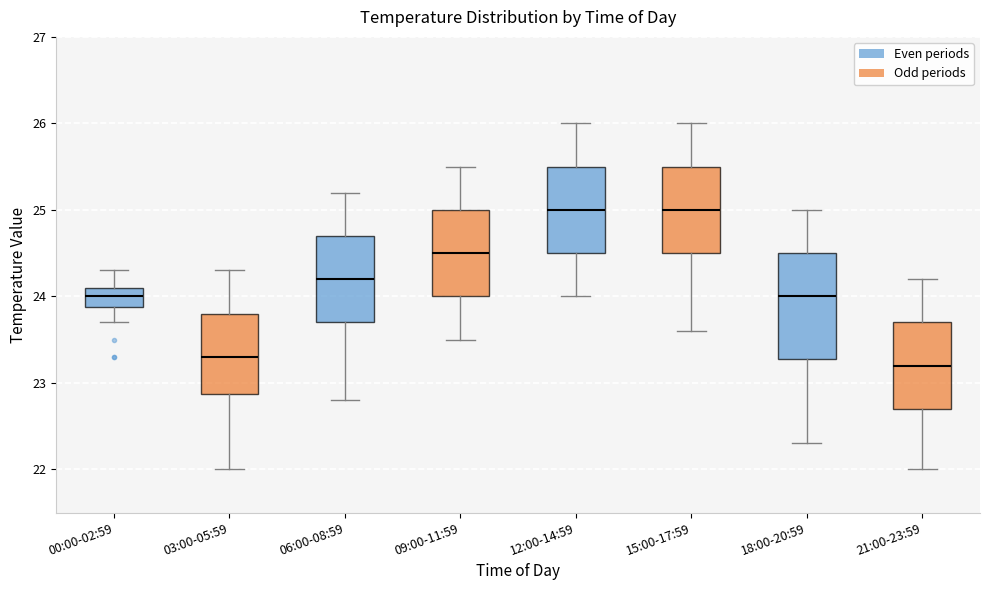

Reading left to right, read every box against the y-axis: the position of its median line, the range the box covers, and the ends of its whiskers. The values are not printed on the chart, so give them approximately, as read against the axis.

00:00-02:59: median 24.0, box 23.9 to 24.1, whiskers 23.7 to 24.3
03:00-05:59: median 23.3, box 22.9 to 23.8, whiskers 22.0 to 24.3
06:00-08:59: median 24.2, box 23.7 to 24.7, whiskers 22.8 to 25.2
09:00-11:59: median 24.5, box 24.0 to 25.0, whiskers 23.5 to 25.5
12:00-14:59: median 25.0, box 24.5 to 25.5, whiskers 24.0 to 26.0
15:00-17:59: median 25.0, box 24.5 to 25.5, whiskers 23.6 to 26.0
18:00-20:59: median 24.0, box 23.3 to 24.5, whiskers 22.3 to 25.0
21:00-23:59: median 23.2, box 22.7 to 23.7, whiskers 22.0 to 24.2